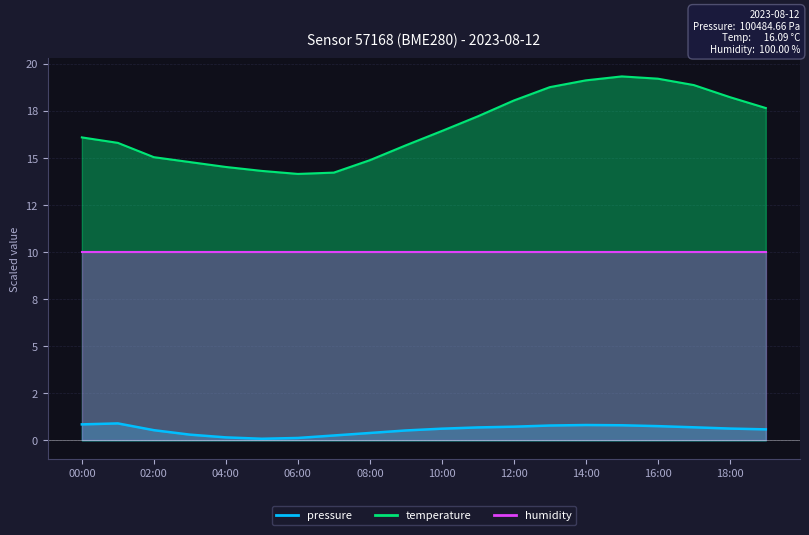

What is the value of the pressure point at the 7th from the left?

0.1